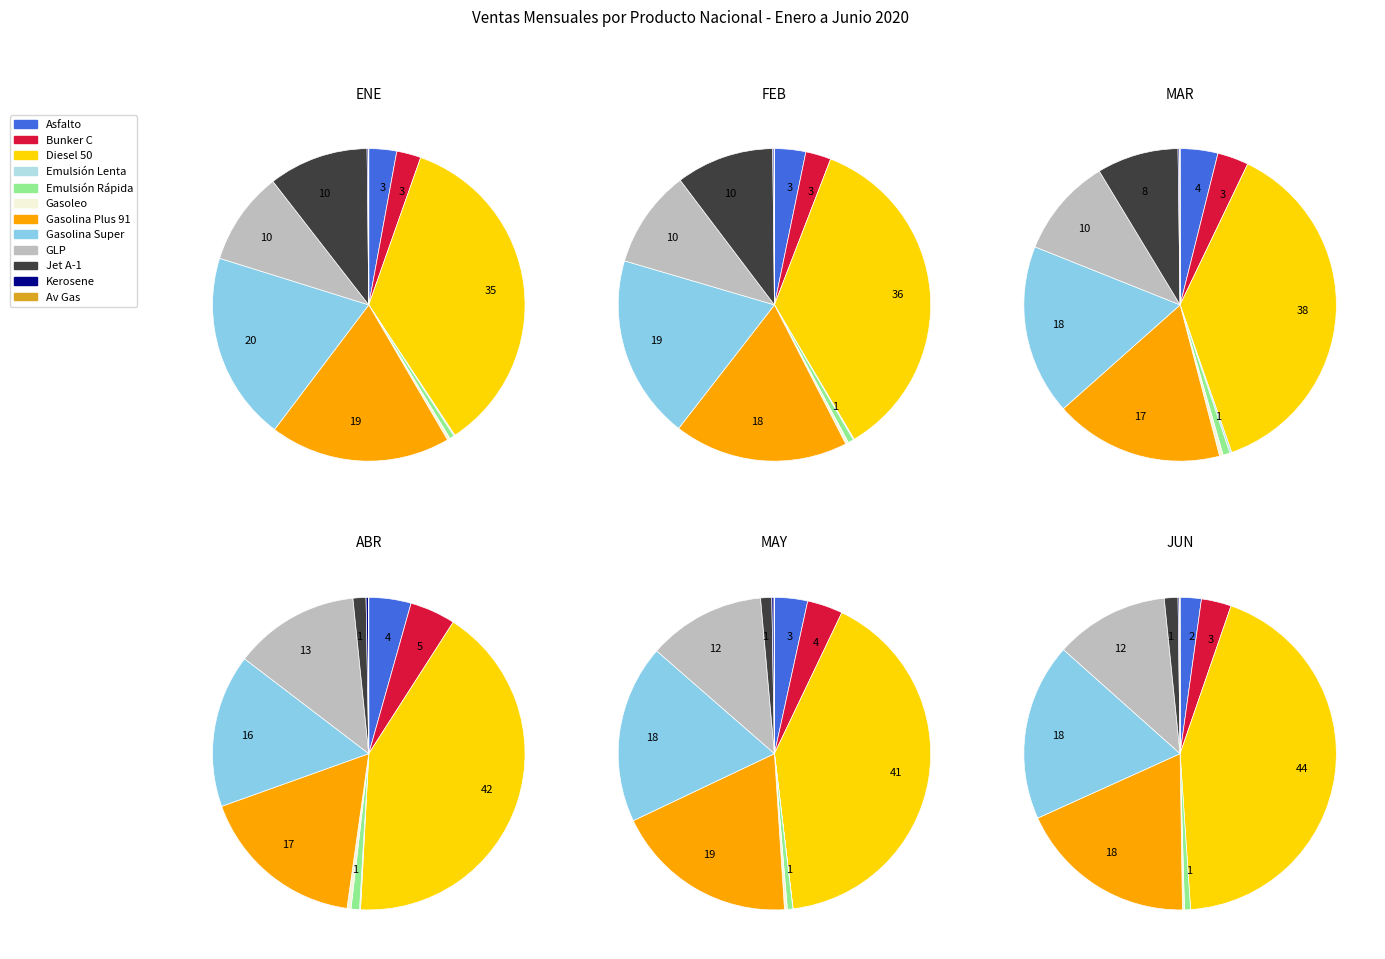

To the nearest percent, what portion does ASFALTO (AC-30) represent?

3%